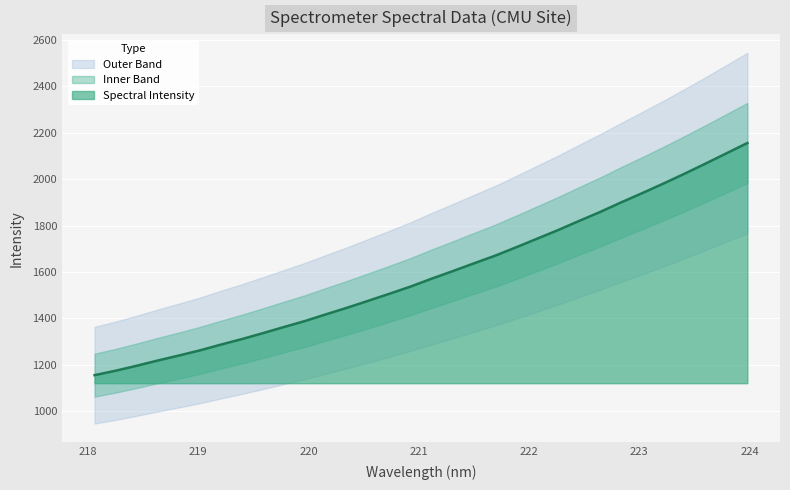

List the labels in order of value, largest first.

223.9802, 223.7895, 223.5987, 223.408, 223.2172, 223.0264, 222.8355, 222.6447, 222.4538, 222.263, 222.0721, 221.8812, 221.6902, 221.4993, 221.3083, 221.1174, 220.9264, 220.7354, 220.5444, 220.3533, 220.1623, 219.9712, 219.7801, 219.589, 219.3979, 219.2067, 219.0156, 218.8244, 218.6332, 218.442, 218.2508, 218.0596